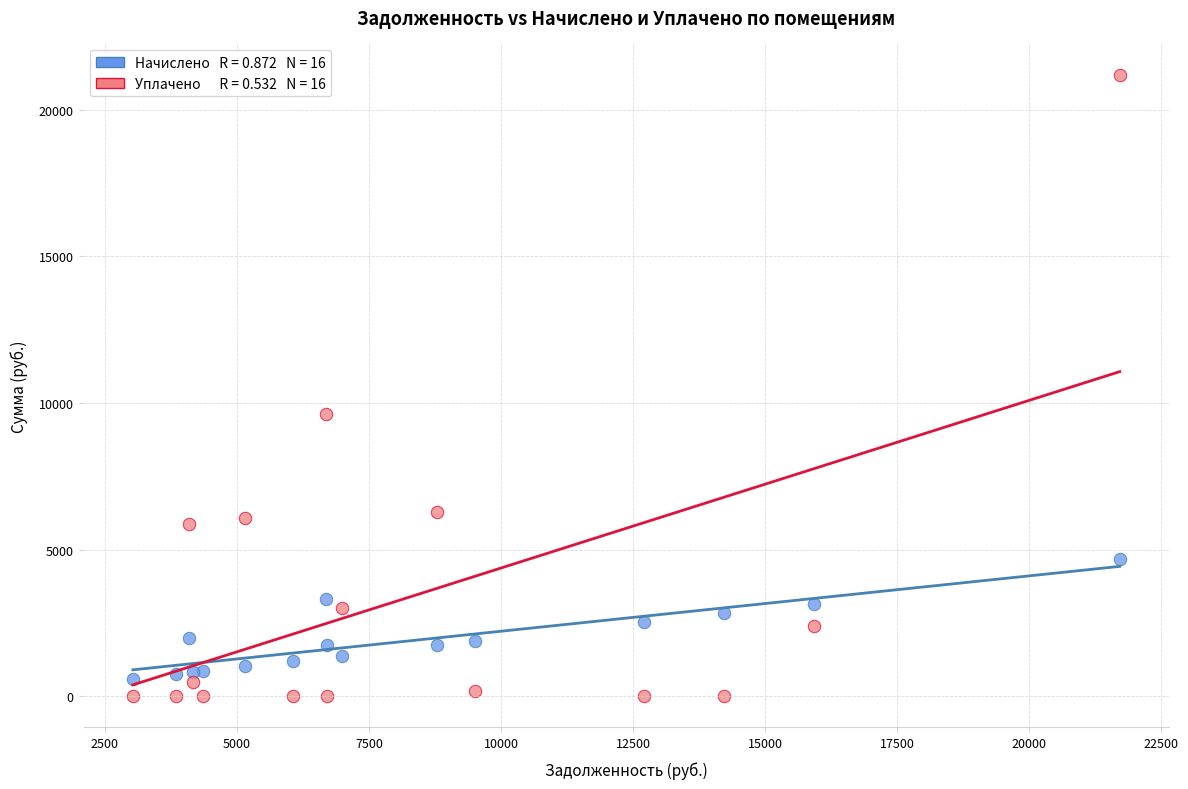

Across all series, what Y value is closest to 10599?

9634.4